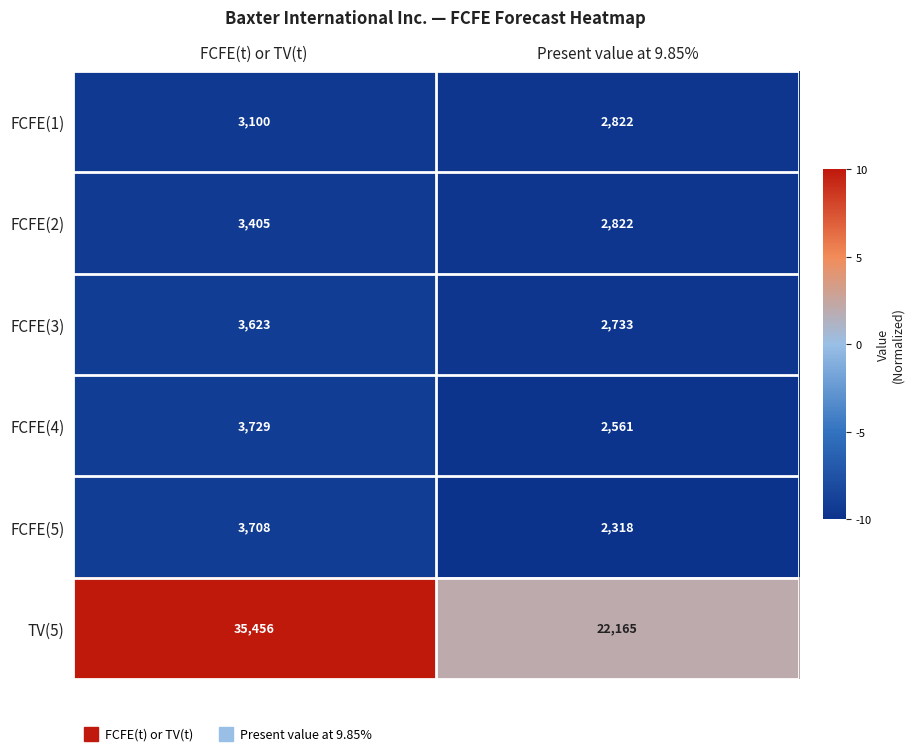

Reading left to right, extract all data points from this chart.

FCFE(1): FCFE(t) or TV(t)=3100	Present value at 9.85%=2822
FCFE(2): FCFE(t) or TV(t)=3405	Present value at 9.85%=2822
FCFE(3): FCFE(t) or TV(t)=3623	Present value at 9.85%=2733
FCFE(4): FCFE(t) or TV(t)=3729	Present value at 9.85%=2561
FCFE(5): FCFE(t) or TV(t)=3708	Present value at 9.85%=2318
TV(5): FCFE(t) or TV(t)=35456	Present value at 9.85%=22165